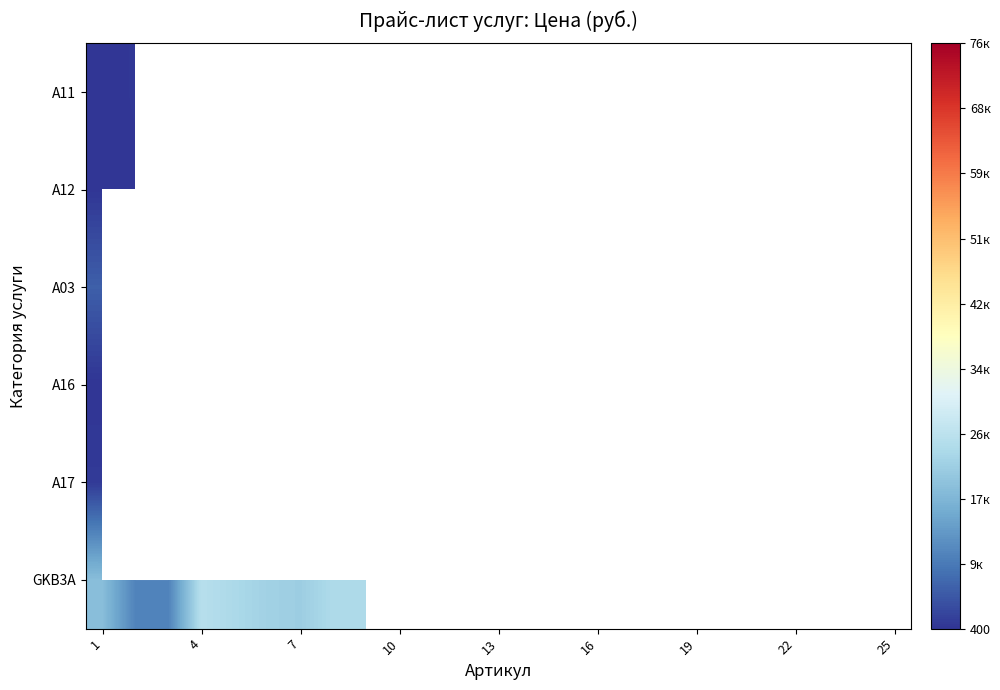

What is the maximum value for A11?

770.0